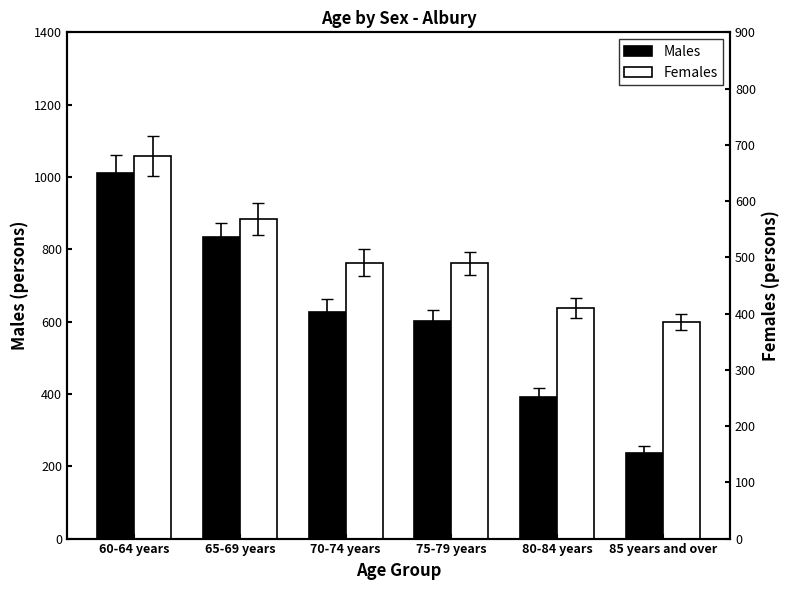

What is the sum of the Females values at 65-69 years and 70-74 years?

1647